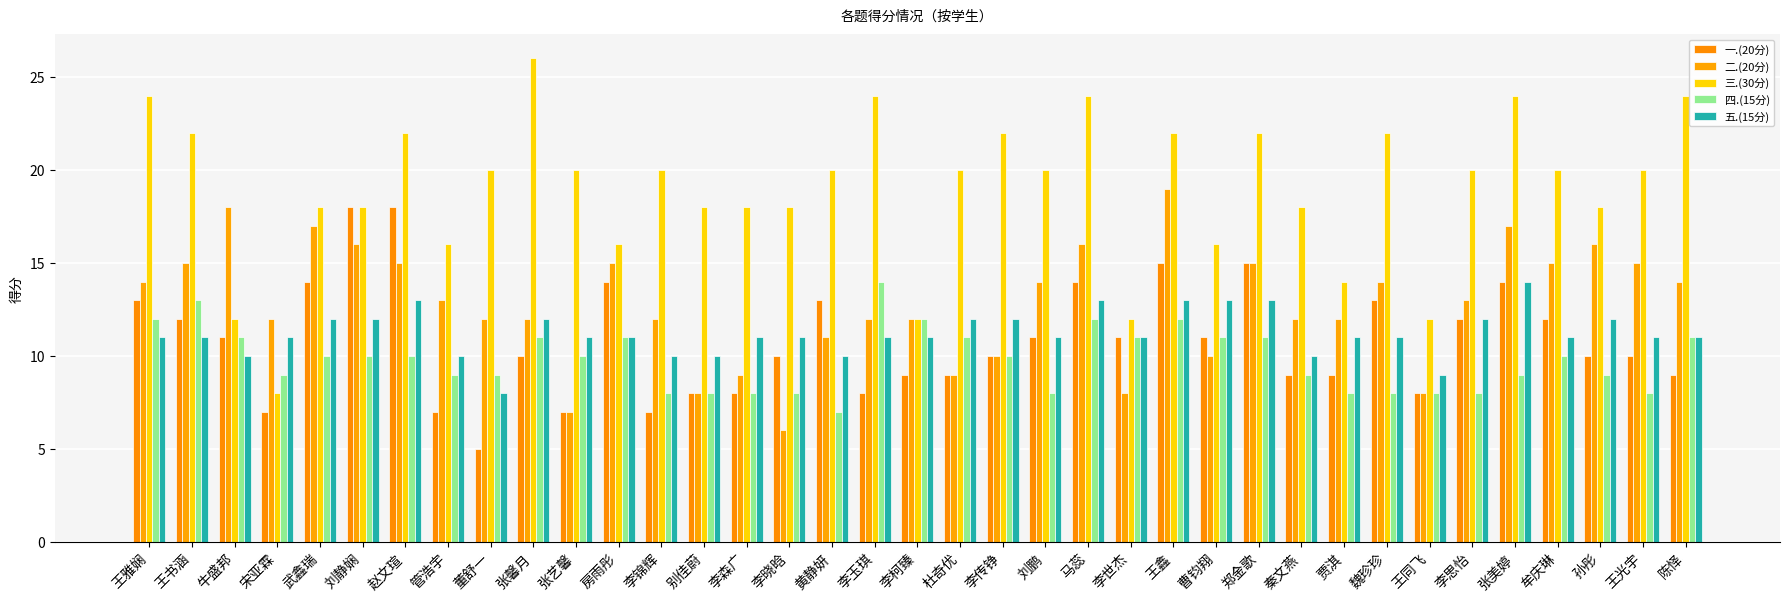

Which category has the highest value across all series?

张馨月